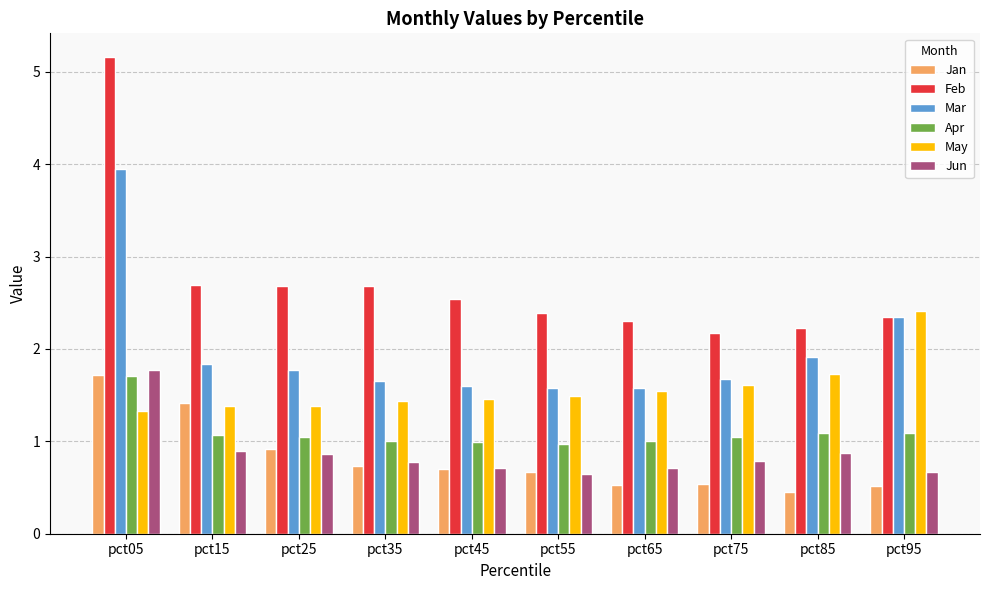

Rank the series at pct85 from lowest to highest value.

Jan, Jun, Apr, May, Mar, Feb